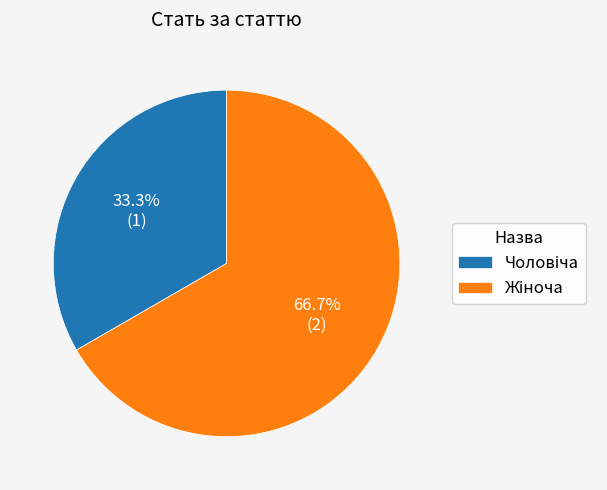

Does any single category account for the majority?

Yes